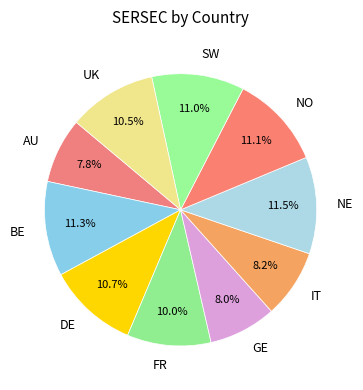

Between SW and FR, which is larger?

SW